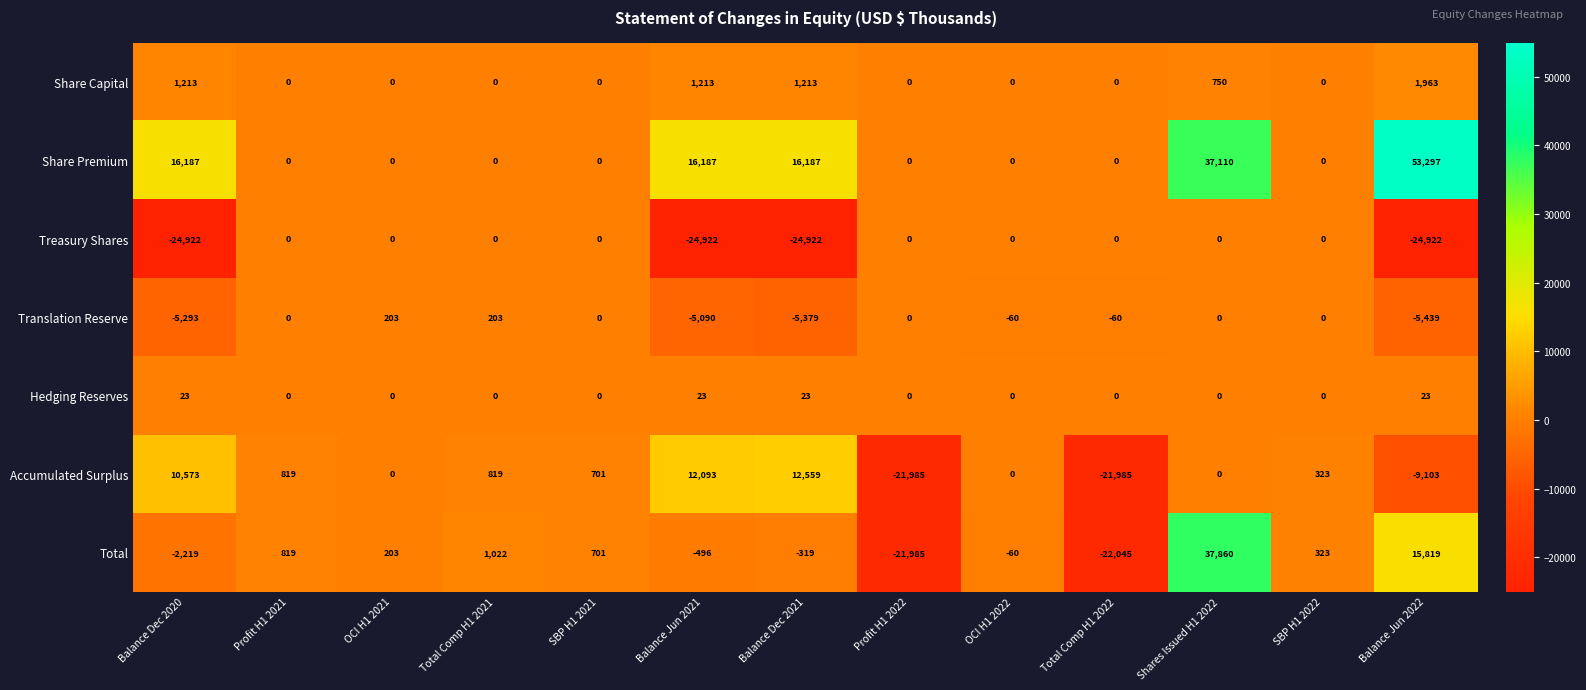

What is the total value across all series at SBP H1 2022?

646